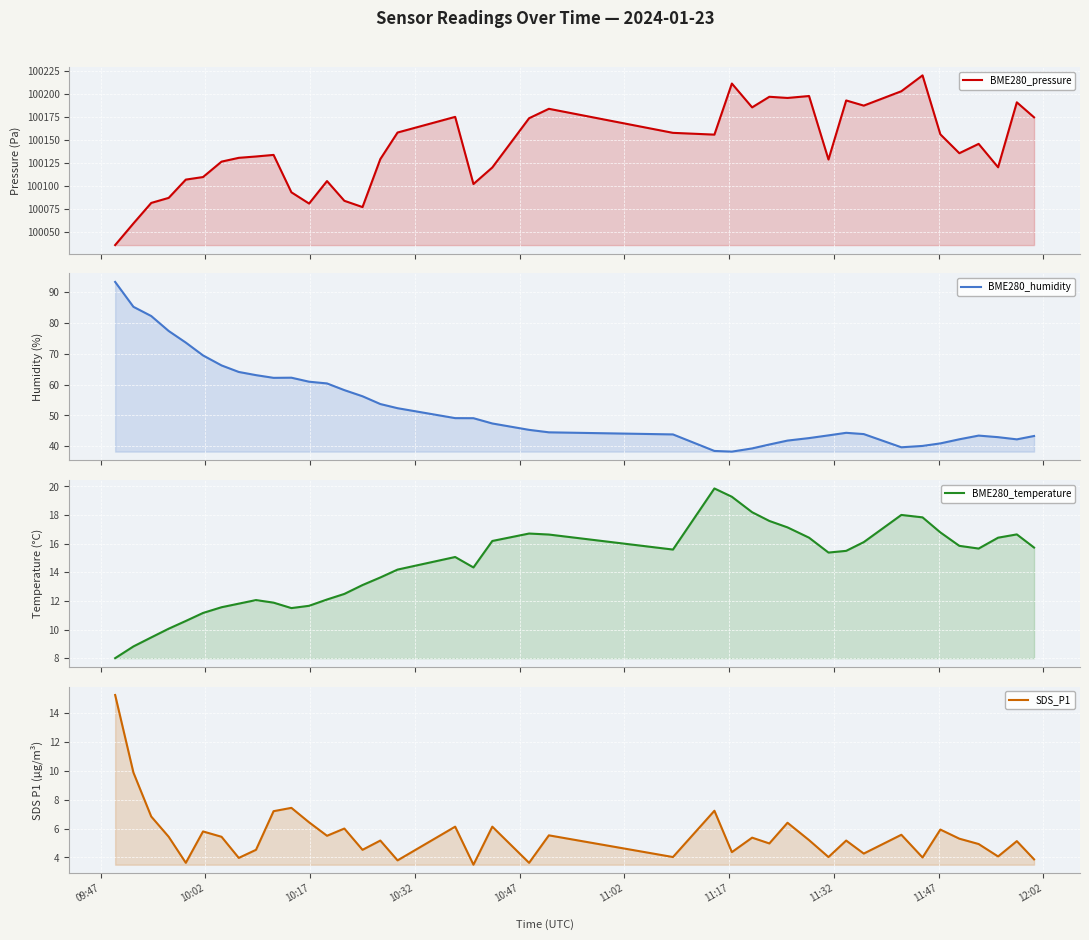

What value does the BME280_pressure series have at 09:47?

100035.4